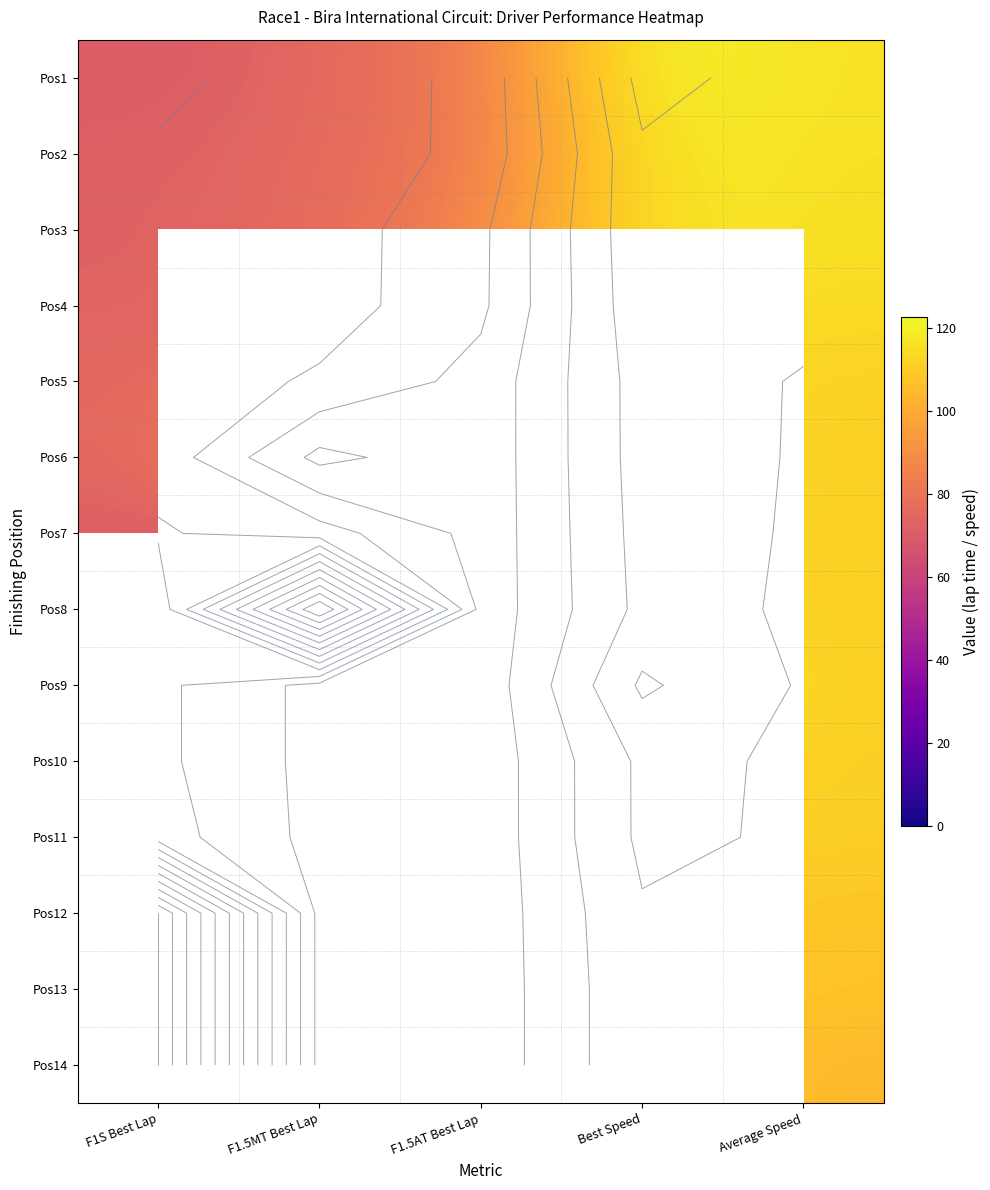

List the series in order of their overall mean, lowest first.

Pos2, Pos1, Pos4, Pos3, Pos5, Pos6, Pos7, Pos8, Pos9, Pos10, Pos11, Pos12, Pos13, Pos14